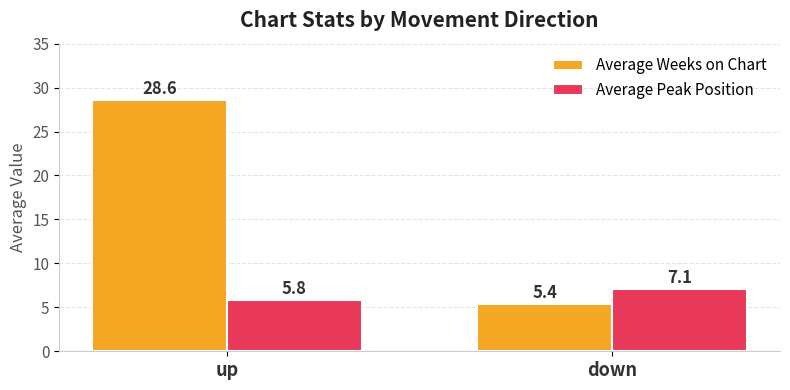

What is the difference between the Average Peak Position values at up and down?

1.3